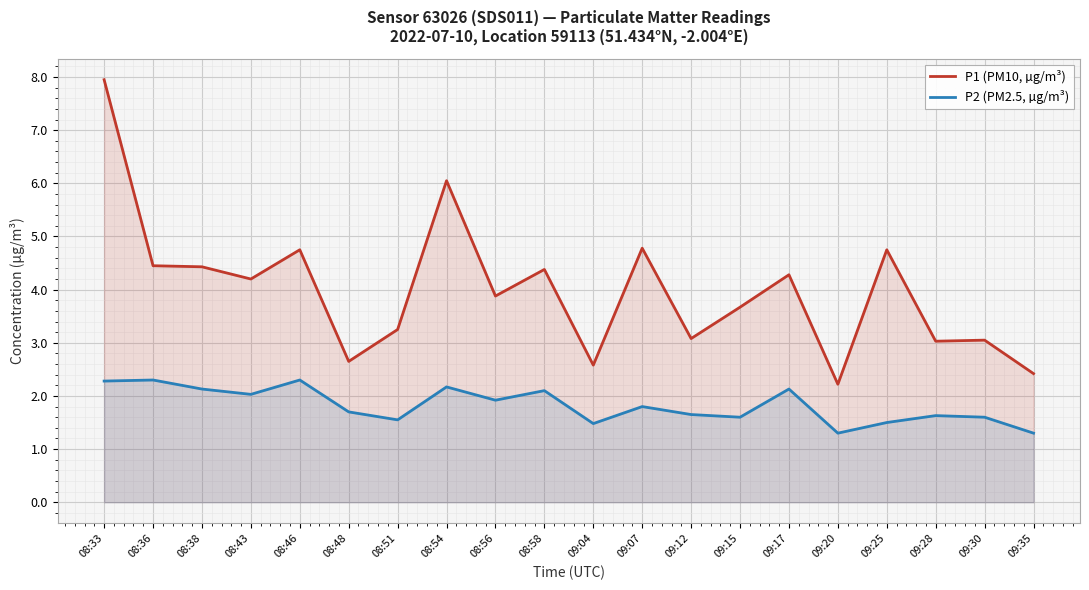

How many data points does each series have?

20